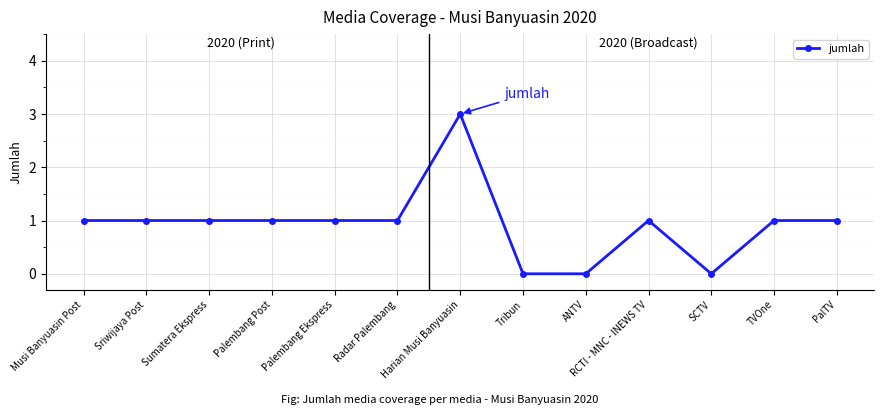

What is the label of the 13th point from the left?

PalTV